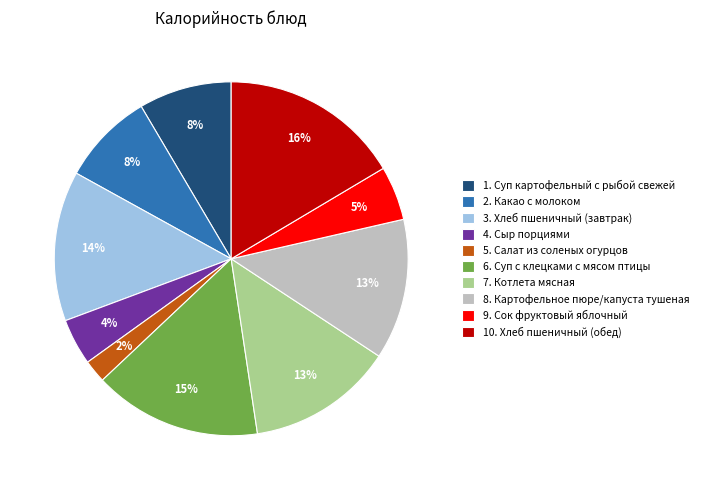

Is the sum of 1. Суп картофельный с рыбой свежей and 5. Салат из соленых огурцов greater than half?

No